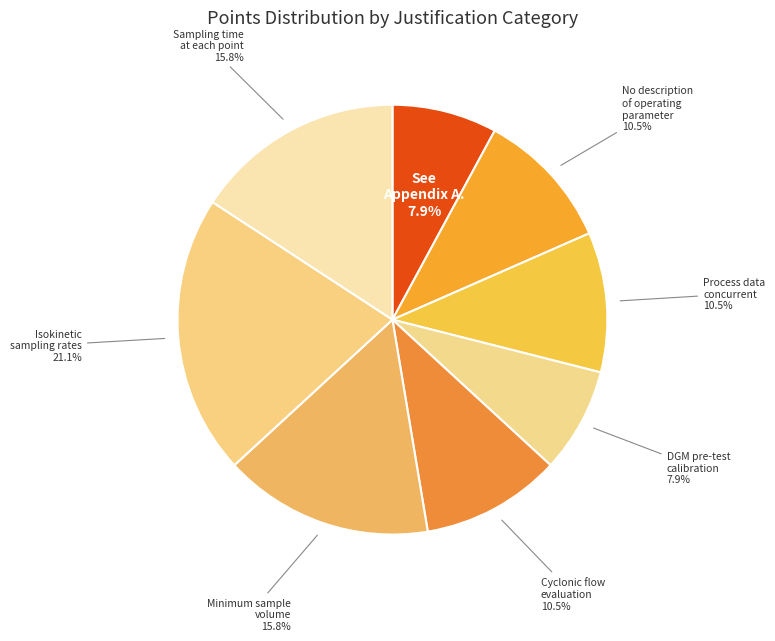

Which category has the biggest portion of the pie?

Isokinetic sampling rates